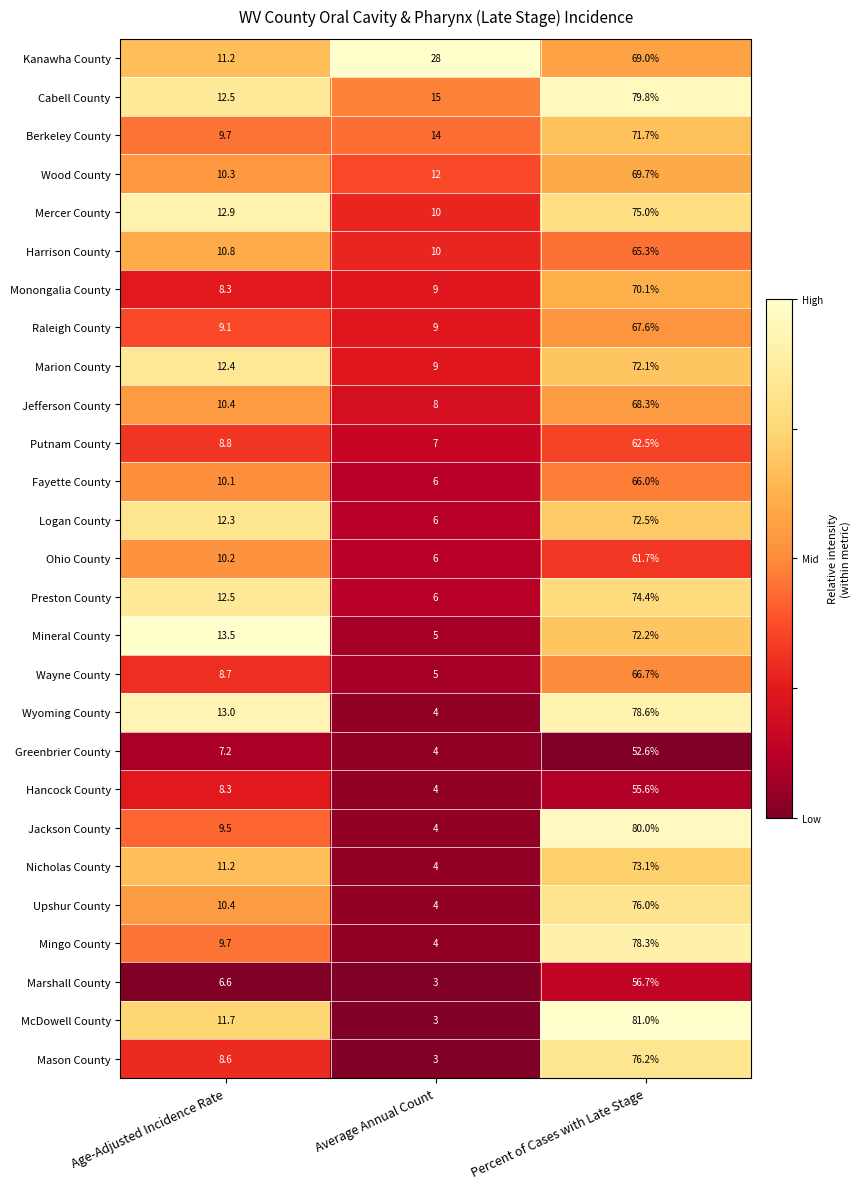

Which series has the largest total across all categories?

Kanawha County